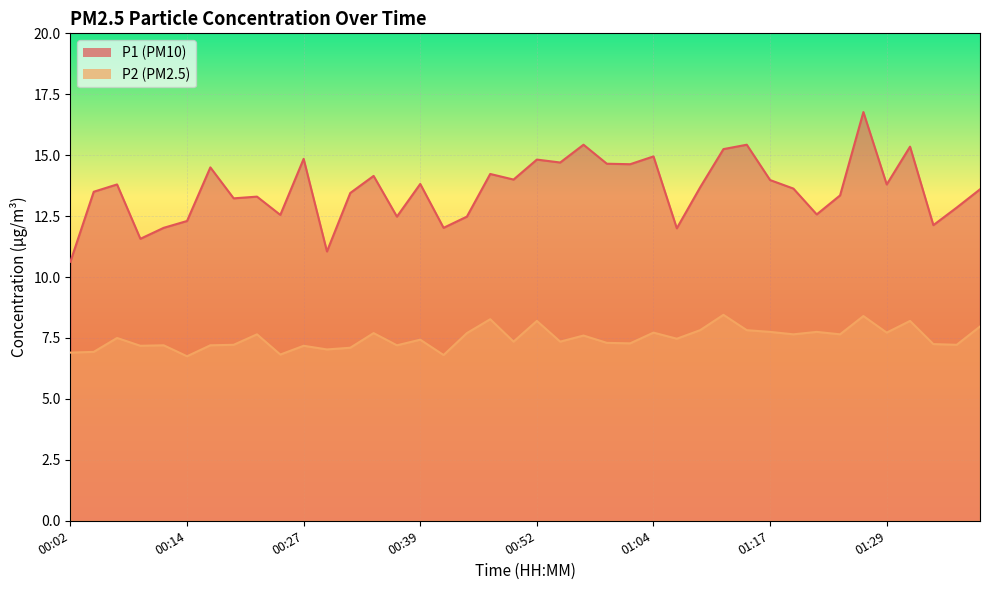

What is the difference between the P2 values at 00:59 and 00:04?

0.4